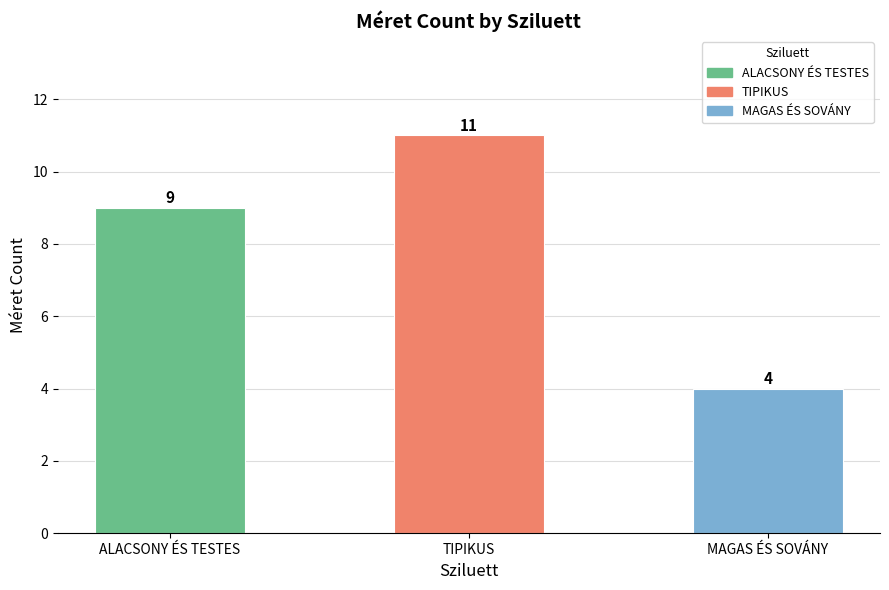

Where is the data nearest to the value 7?

ALACSONY ÉS TESTES